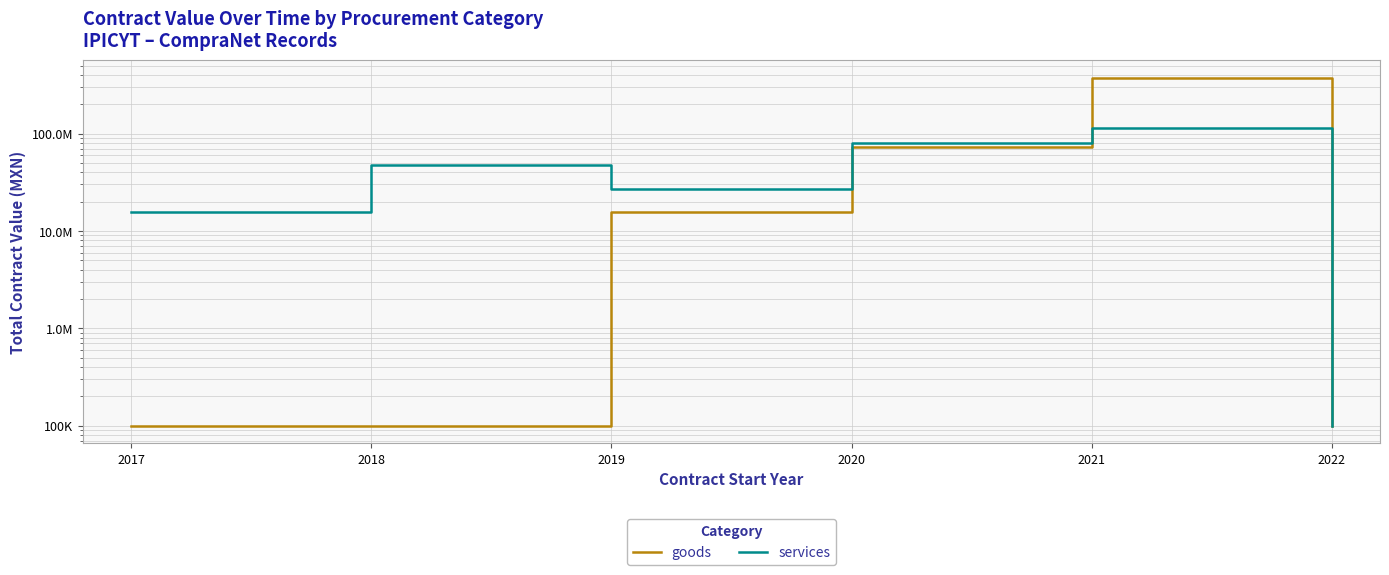

Where is the first local maximum for goods?

2021